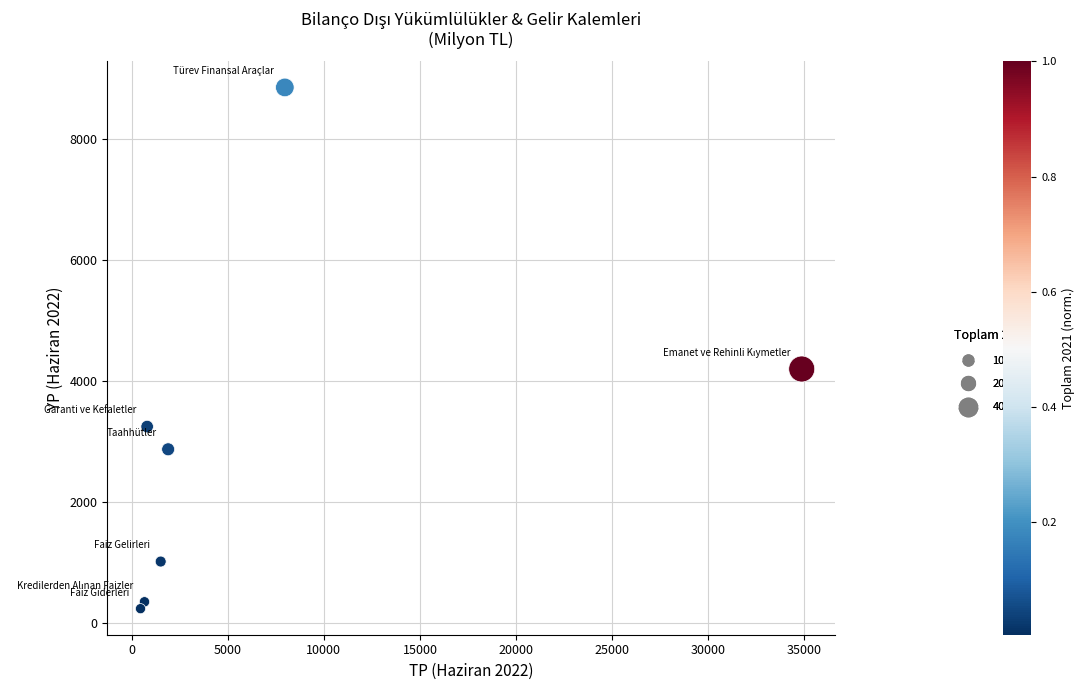

What Y value in the scatter plot is closest to 4547?

4200.7